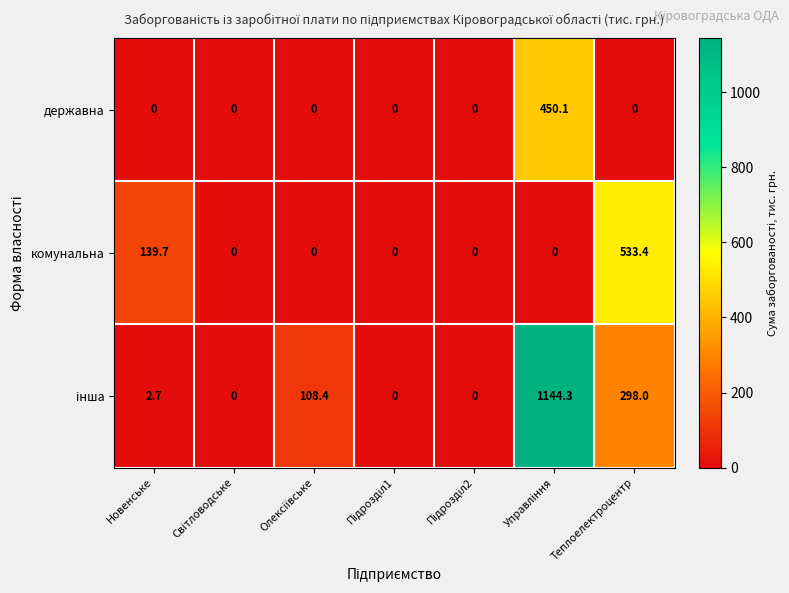

Count the number of categories in the chart.

7